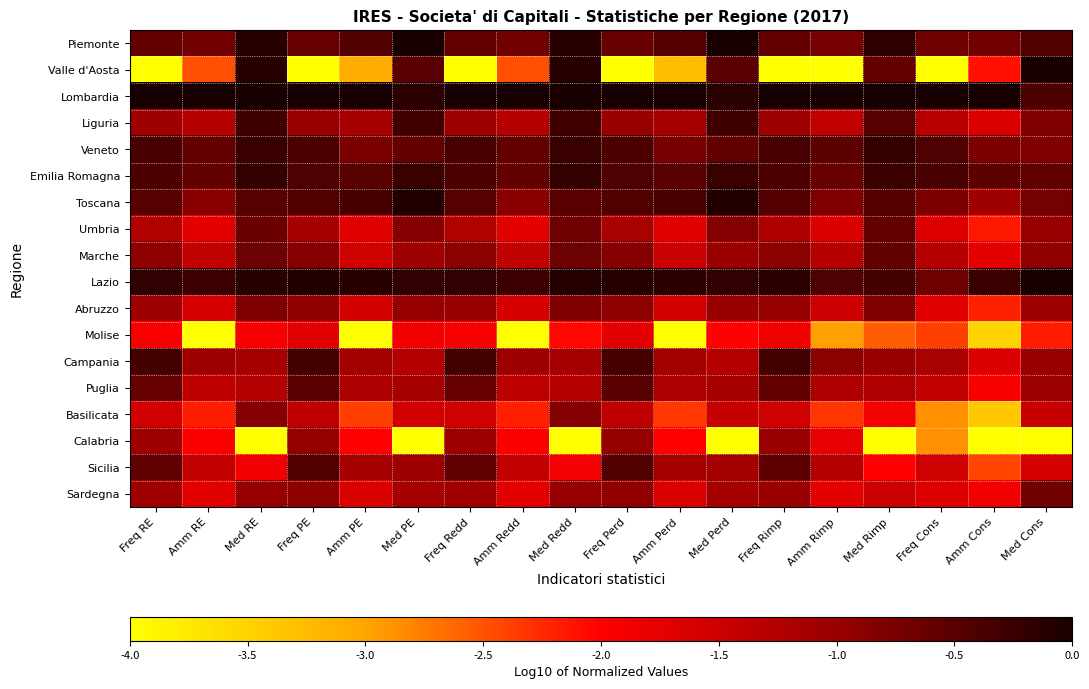

Reading left to right, transcribe all the data shown in this chart.

Piemonte: Freq RE=-0.6	Amm RE=-0.7	Med RE=-0.1	Freq PE=-0.6	Amm PE=-0.5	Med PE=0.0	Freq Redd=-0.6	Amm Redd=-0.7	Med Redd=-0.1	Freq Perd=-0.6	Amm Perd=-0.5	Med Perd=0.0	Freq Rimp=-0.6	Amm Rimp=-0.7	Med Rimp=-0.2	Freq Cons=-0.7	Amm Cons=-0.7	Med Cons=-0.4
Valle d'Aosta: Freq RE=-4.0	Amm RE=-2.5	Med RE=-0.1	Freq PE=-4.0	Amm PE=-3.1	Med PE=-0.5	Freq Redd=-4.0	Amm Redd=-2.5	Med Redd=-0.1	Freq Perd=-4.0	Amm Perd=-3.3	Med Perd=-0.5	Freq Rimp=-4.0	Amm Rimp=-4.0	Med Rimp=-0.6	Freq Cons=-4.0	Amm Cons=-2.1	Med Cons=-0.0
Lombardia: Freq RE=0.0	Amm RE=0.0	Med RE=0.0	Freq PE=0.0	Amm PE=0.0	Med PE=-0.2	Freq Redd=0.0	Amm Redd=0.0	Med Redd=0.0	Freq Perd=0.0	Amm Perd=0.0	Med Perd=-0.2	Freq Rimp=0.0	Amm Rimp=0.0	Med Rimp=0.0	Freq Cons=0.0	Amm Cons=0.0	Med Cons=-0.4
Liguria: Freq RE=-1.1	Amm RE=-1.3	Med RE=-0.3	Freq PE=-1.0	Amm PE=-1.1	Med PE=-0.3	Freq Redd=-1.1	Amm Redd=-1.3	Med Redd=-0.3	Freq Perd=-1.0	Amm Perd=-1.1	Med Perd=-0.3	Freq Rimp=-1.0	Amm Rimp=-1.4	Med Rimp=-0.5	Freq Cons=-1.3	Amm Cons=-1.6	Med Cons=-0.8
Veneto: Freq RE=-0.4	Amm RE=-0.6	Med RE=-0.3	Freq PE=-0.4	Amm PE=-0.8	Med PE=-0.6	Freq Redd=-0.4	Amm Redd=-0.6	Med Redd=-0.3	Freq Perd=-0.4	Amm Perd=-0.8	Med Perd=-0.6	Freq Rimp=-0.4	Amm Rimp=-0.5	Med Rimp=-0.2	Freq Cons=-0.4	Amm Cons=-0.8	Med Cons=-0.8
Emilia Romagna: Freq RE=-0.4	Amm RE=-0.6	Med RE=-0.2	Freq PE=-0.4	Amm PE=-0.5	Med PE=-0.3	Freq Redd=-0.4	Amm Redd=-0.6	Med Redd=-0.2	Freq Perd=-0.4	Amm Perd=-0.5	Med Perd=-0.3	Freq Rimp=-0.4	Amm Rimp=-0.6	Med Rimp=-0.3	Freq Cons=-0.4	Amm Cons=-0.5	Med Cons=-0.6
Toscana: Freq RE=-0.5	Amm RE=-0.9	Med RE=-0.5	Freq PE=-0.4	Amm PE=-0.4	Med PE=-0.1	Freq Redd=-0.5	Amm Redd=-0.9	Med Redd=-0.5	Freq Perd=-0.4	Amm Perd=-0.4	Med Perd=-0.1	Freq Rimp=-0.5	Amm Rimp=-0.8	Med Rimp=-0.5	Freq Cons=-0.8	Amm Cons=-1.1	Med Cons=-0.7
Umbria: Freq RE=-1.2	Amm RE=-1.7	Med RE=-0.7	Freq PE=-1.2	Amm PE=-1.7	Med PE=-0.8	Freq Redd=-1.2	Amm Redd=-1.7	Med Redd=-0.7	Freq Perd=-1.2	Amm Perd=-1.7	Med Perd=-0.8	Freq Rimp=-1.2	Amm Rimp=-1.6	Med Rimp=-0.6	Freq Cons=-1.7	Amm Cons=-2.1	Med Cons=-1.0
Marche: Freq RE=-0.9	Amm RE=-1.4	Med RE=-0.7	Freq PE=-0.9	Amm PE=-1.5	Med PE=-1.1	Freq Redd=-0.9	Amm Redd=-1.4	Med Redd=-0.7	Freq Perd=-0.9	Amm Perd=-1.5	Med Perd=-1.0	Freq Rimp=-0.9	Amm Rimp=-1.3	Med Rimp=-0.6	Freq Cons=-1.3	Amm Cons=-1.7	Med Cons=-0.9
Lazio: Freq RE=-0.2	Amm RE=-0.3	Med RE=-0.1	Freq PE=-0.1	Amm PE=-0.1	Med PE=-0.2	Freq Redd=-0.2	Amm Redd=-0.3	Med Redd=-0.1	Freq Perd=-0.1	Amm Perd=-0.1	Med Perd=-0.2	Freq Rimp=-0.2	Amm Rimp=-0.4	Med Rimp=-0.4	Freq Cons=-0.7	Amm Cons=-0.3	Med Cons=0.0
Abruzzo: Freq RE=-1.0	Amm RE=-1.6	Med RE=-0.8	Freq PE=-0.9	Amm PE=-1.6	Med PE=-1.0	Freq Redd=-1.0	Amm Redd=-1.6	Med Redd=-0.8	Freq Perd=-0.9	Amm Perd=-1.6	Med Perd=-1.0	Freq Rimp=-1.0	Amm Rimp=-1.5	Med Rimp=-0.8	Freq Cons=-1.7	Amm Cons=-2.2	Med Cons=-1.0
Molise: Freq RE=-1.9	Amm RE=-4.0	Med RE=-1.9	Freq PE=-1.7	Amm PE=-4.0	Med PE=-1.9	Freq Redd=-1.9	Amm Redd=-4.0	Med Redd=-2.0	Freq Perd=-1.7	Amm Perd=-4.0	Med Perd=-2.0	Freq Rimp=-1.9	Amm Rimp=-3.0	Med Rimp=-2.6	Freq Cons=-2.4	Amm Cons=-3.5	Med Cons=-2.2
Campania: Freq RE=-0.4	Amm RE=-1.1	Med RE=-1.2	Freq PE=-0.4	Amm PE=-1.1	Med PE=-1.3	Freq Redd=-0.4	Amm Redd=-1.1	Med Redd=-1.2	Freq Perd=-0.4	Amm Perd=-1.1	Med Perd=-1.3	Freq Rimp=-0.3	Amm Rimp=-0.9	Med Rimp=-1.0	Freq Cons=-1.2	Amm Cons=-1.7	Med Cons=-1.0
Puglia: Freq RE=-0.6	Amm RE=-1.4	Med RE=-1.3	Freq PE=-0.5	Amm PE=-1.2	Med PE=-1.1	Freq Redd=-0.6	Amm Redd=-1.4	Med Redd=-1.3	Freq Perd=-0.5	Amm Perd=-1.2	Med Perd=-1.2	Freq Rimp=-0.6	Amm Rimp=-1.2	Med Rimp=-1.2	Freq Cons=-1.4	Amm Cons=-1.9	Med Cons=-1.0
Basilicata: Freq RE=-1.5	Amm RE=-2.2	Med RE=-0.9	Freq PE=-1.4	Amm PE=-2.4	Med PE=-1.6	Freq Redd=-1.5	Amm Redd=-2.2	Med Redd=-0.9	Freq Perd=-1.4	Amm Perd=-2.3	Med Perd=-1.4	Freq Rimp=-1.5	Amm Rimp=-2.3	Med Rimp=-1.9	Freq Cons=-2.9	Amm Cons=-3.4	Med Cons=-1.5
Calabria: Freq RE=-1.1	Amm RE=-2.0	Med RE=-4.0	Freq PE=-1.0	Amm PE=-2.0	Med PE=-4.0	Freq Redd=-1.1	Amm Redd=-2.0	Med Redd=-4.0	Freq Perd=-1.0	Amm Perd=-2.0	Med Perd=-4.0	Freq Rimp=-1.0	Amm Rimp=-1.8	Med Rimp=-4.0	Freq Cons=-2.9	Amm Cons=-4.0	Med Cons=-4.0
Sicilia: Freq RE=-0.6	Amm RE=-1.4	Med RE=-1.9	Freq PE=-0.4	Amm PE=-1.1	Med PE=-1.1	Freq Redd=-0.6	Amm Redd=-1.4	Med Redd=-1.9	Freq Perd=-0.5	Amm Perd=-1.1	Med Perd=-1.1	Freq Rimp=-0.5	Amm Rimp=-1.3	Med Rimp=-2.0	Freq Cons=-1.5	Amm Cons=-2.4	Med Cons=-1.6
Sardegna: Freq RE=-1.0	Amm RE=-1.7	Med RE=-1.0	Freq PE=-0.9	Amm PE=-1.6	Med PE=-1.1	Freq Redd=-1.1	Amm Redd=-1.7	Med Redd=-1.0	Freq Perd=-0.9	Amm Perd=-1.6	Med Perd=-1.1	Freq Rimp=-1.0	Amm Rimp=-1.7	Med Rimp=-1.5	Freq Cons=-1.7	Amm Cons=-1.9	Med Cons=-0.7